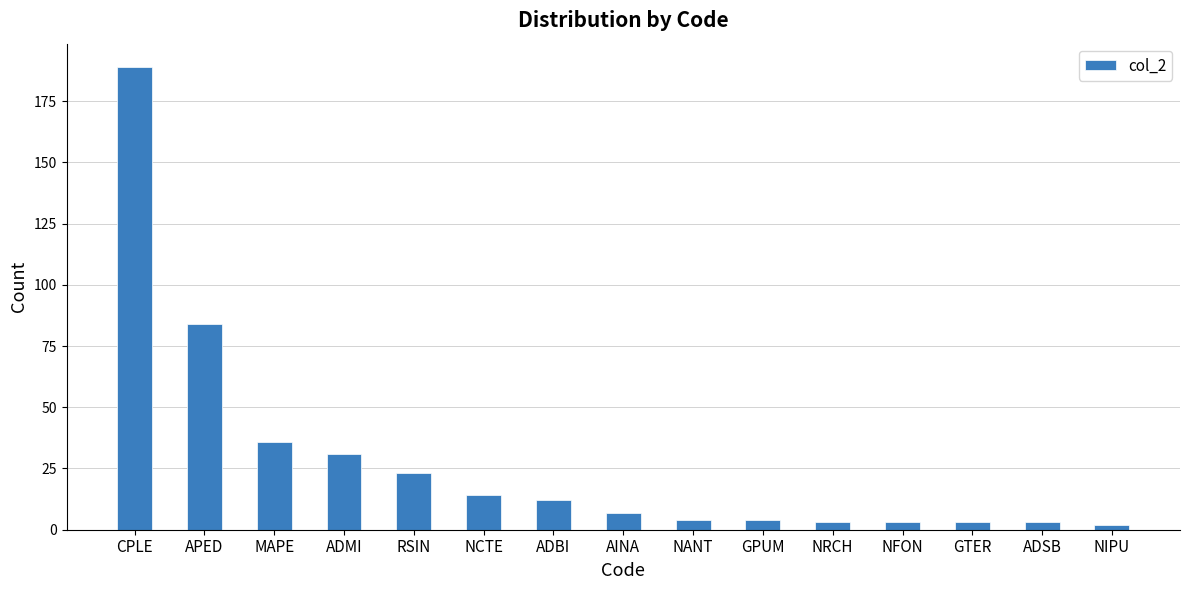

Between ADMI and GTER, which is larger?

ADMI